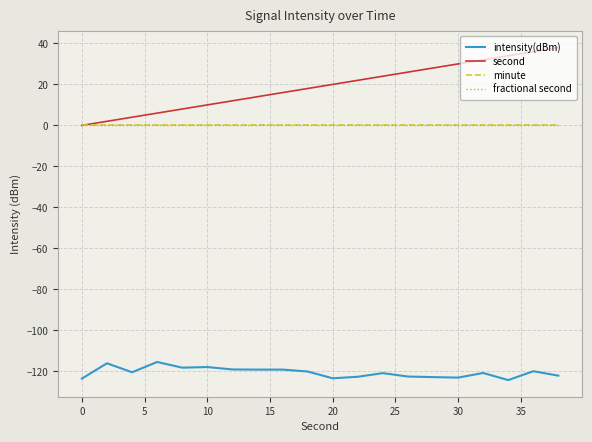

Is this an area chart (filled region under the line)?

No